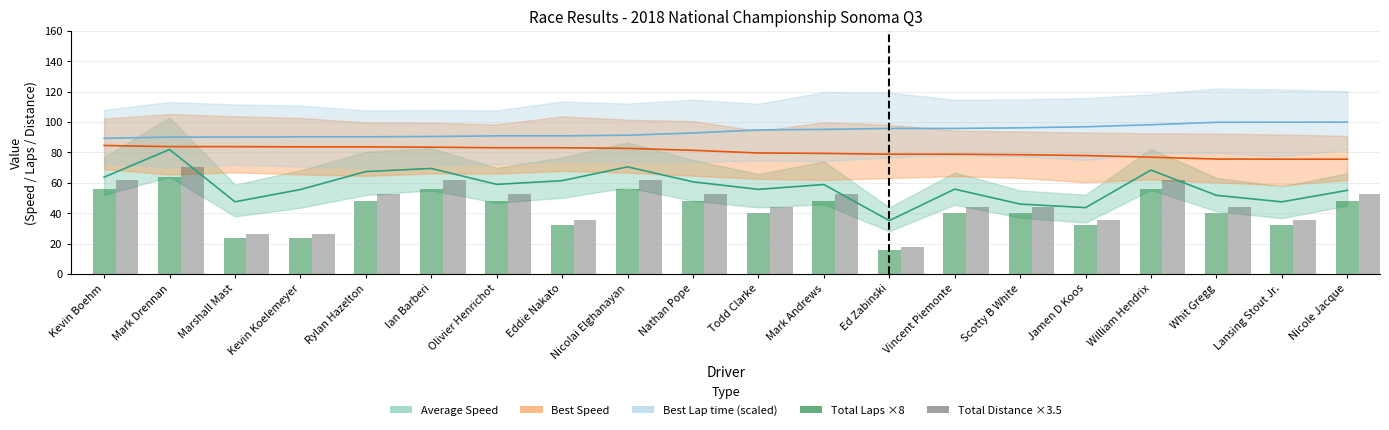

What is the highest value of the Total Distance ×3.5 series?

70.6